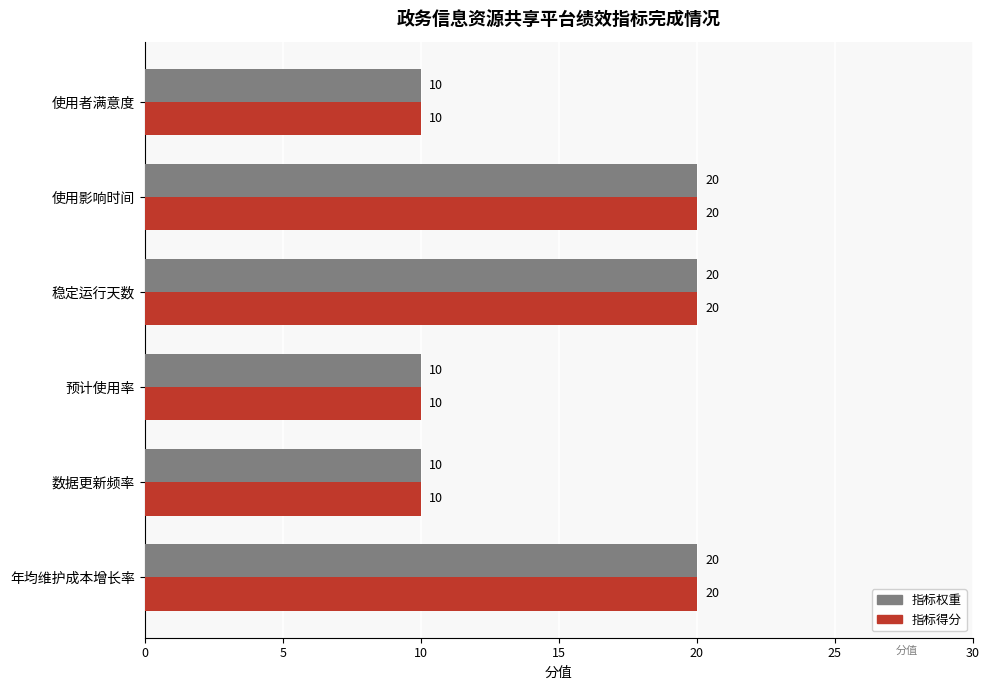

What is the difference between the maximum and minimum values in the 指标权重 series?

10